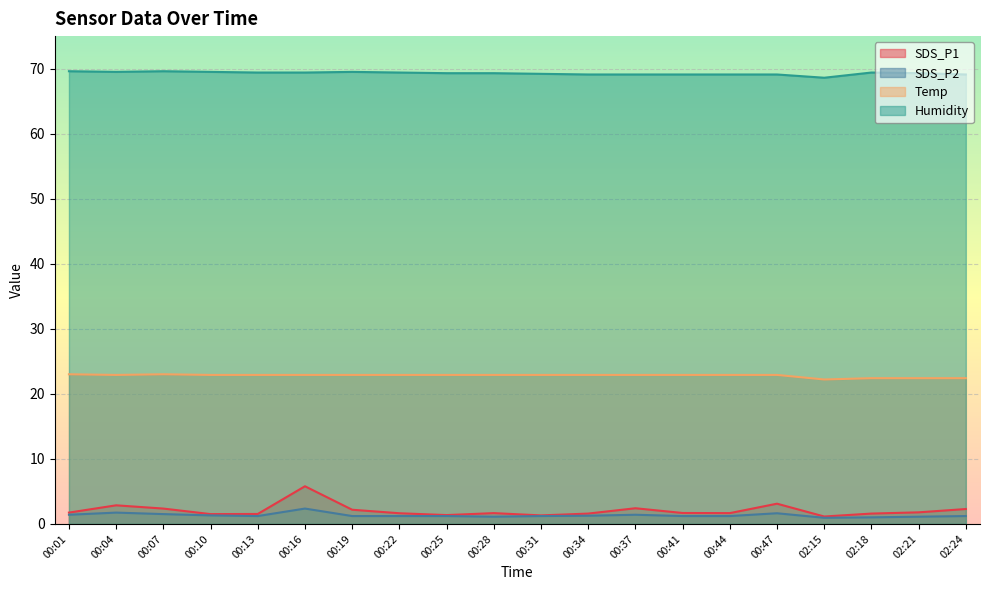

True or false: Temp and SDS_P2 cross at least once.

False